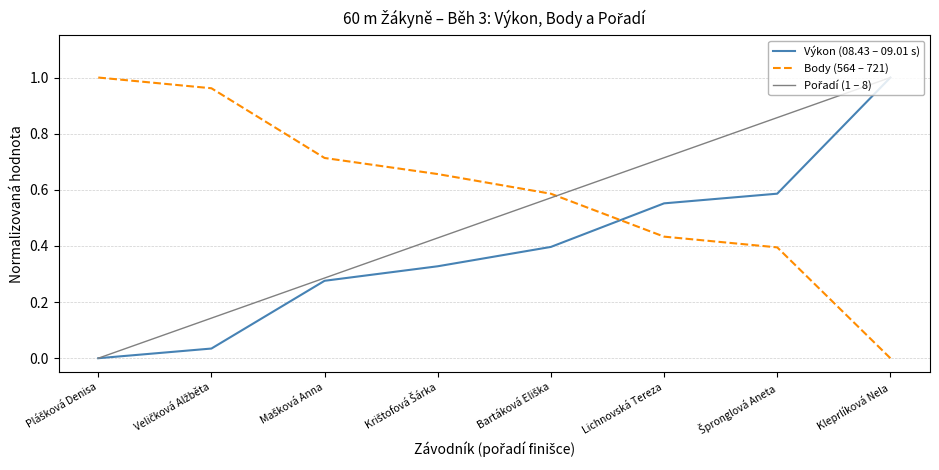

What is the total value across all series at Kleprlíková Nela?

2.0